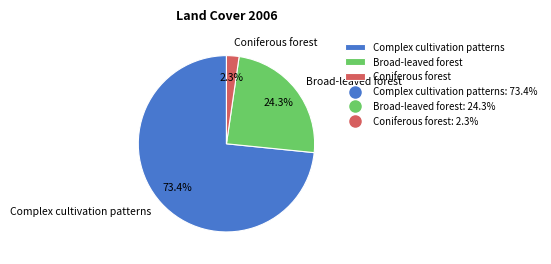

Which category has the smallest portion of the pie?

Coniferous forest